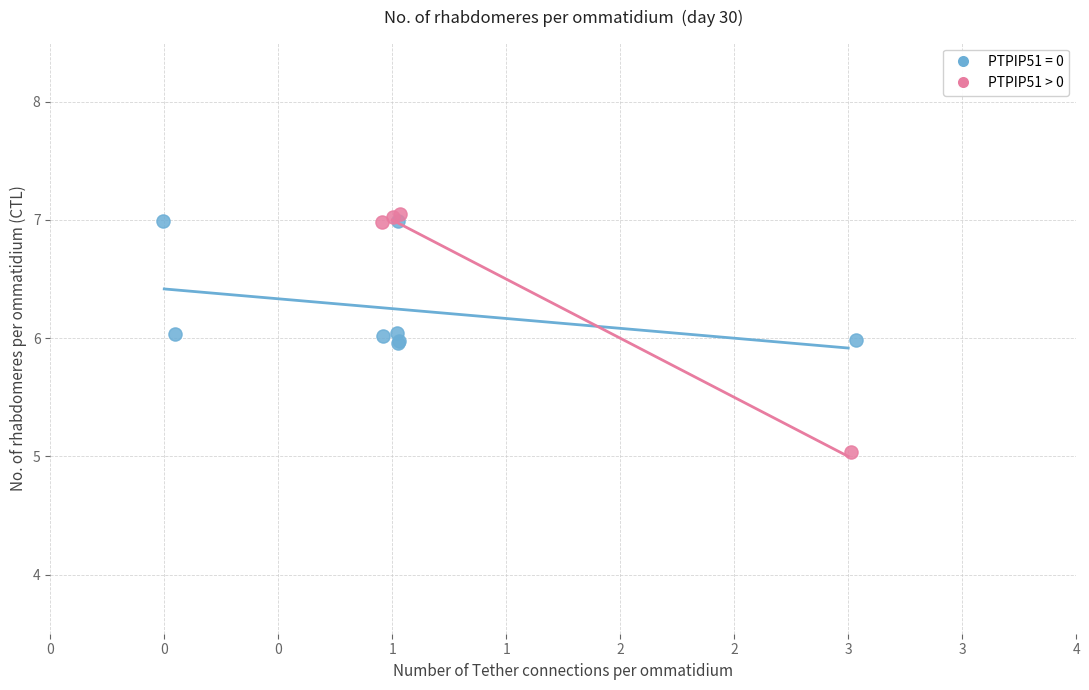

Which series has the widest spread of Y values?

PTPIP51 > 0